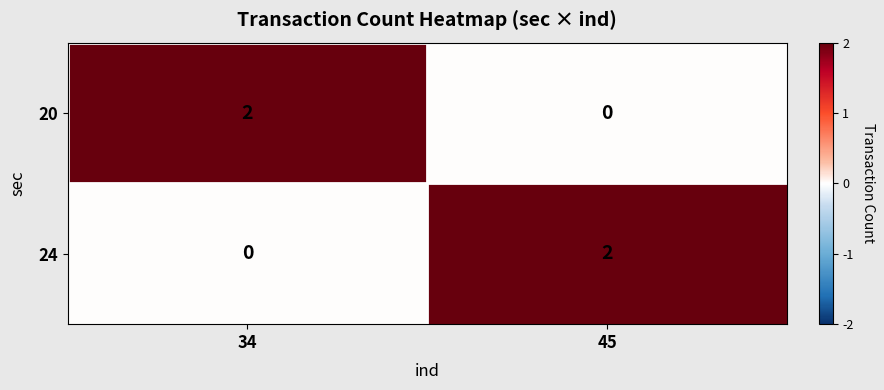

How many data points does each series have?

2